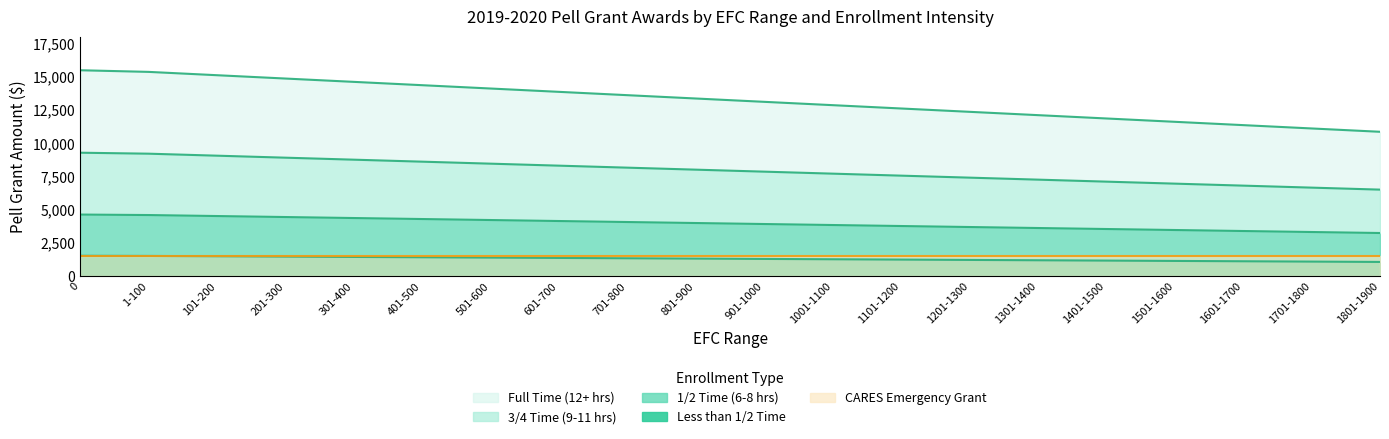

Is the value of Full Time (12+ hrs) at 501-600 greater than the value of 1/2 Time (6-8 hrs) at 801-900?

Yes